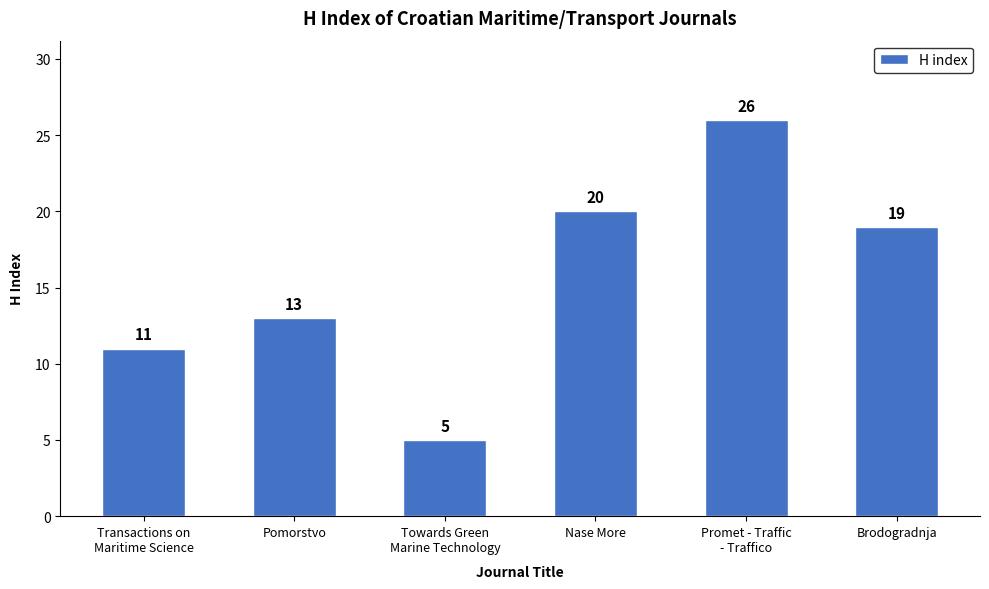

List the labels in order of value, smallest first.

Towards Green
Marine Technology, Transactions on
Maritime Science, Pomorstvo, Brodogradnja, Nase More, Promet - Traffic
- Traffico